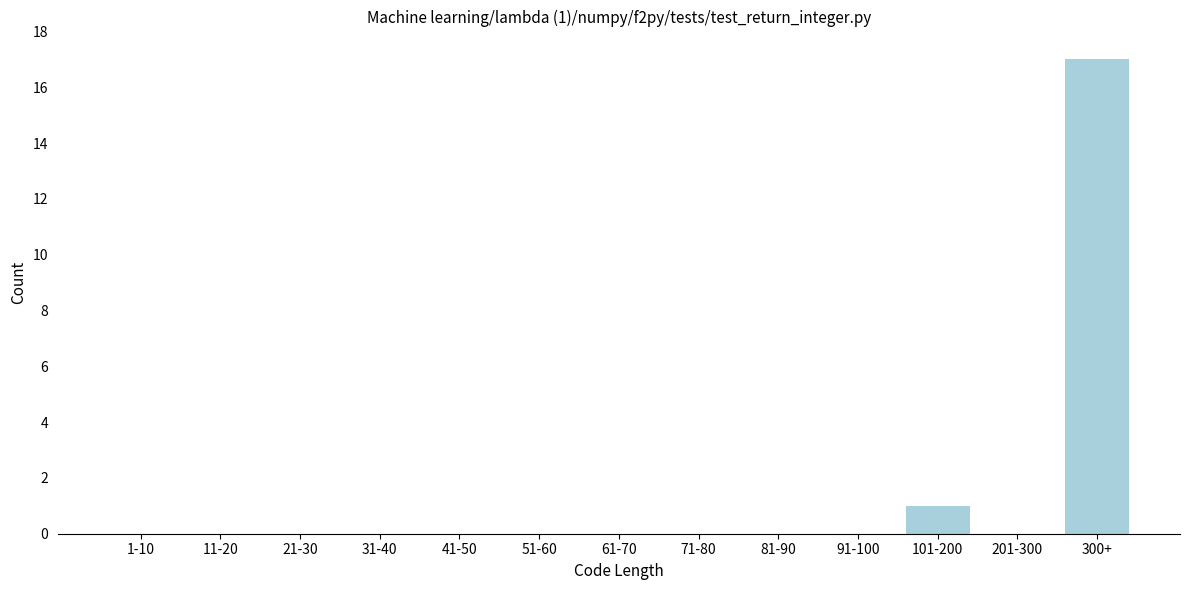

Reading right to left, what are all the values shown in this chart?

300+=17	201-300=0	101-200=1	91-100=0	81-90=0	71-80=0	61-70=0	51-60=0	41-50=0	31-40=0	21-30=0	11-20=0	1-10=0